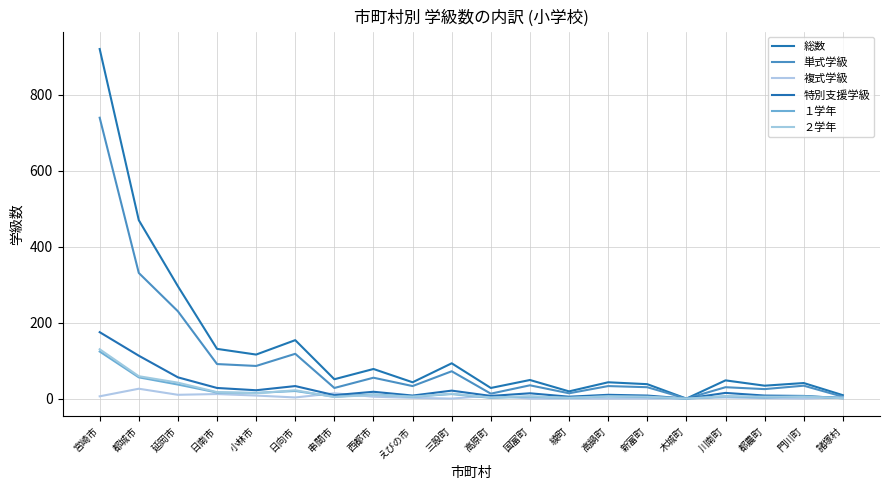

Does the chart have visible grid lines?

Yes